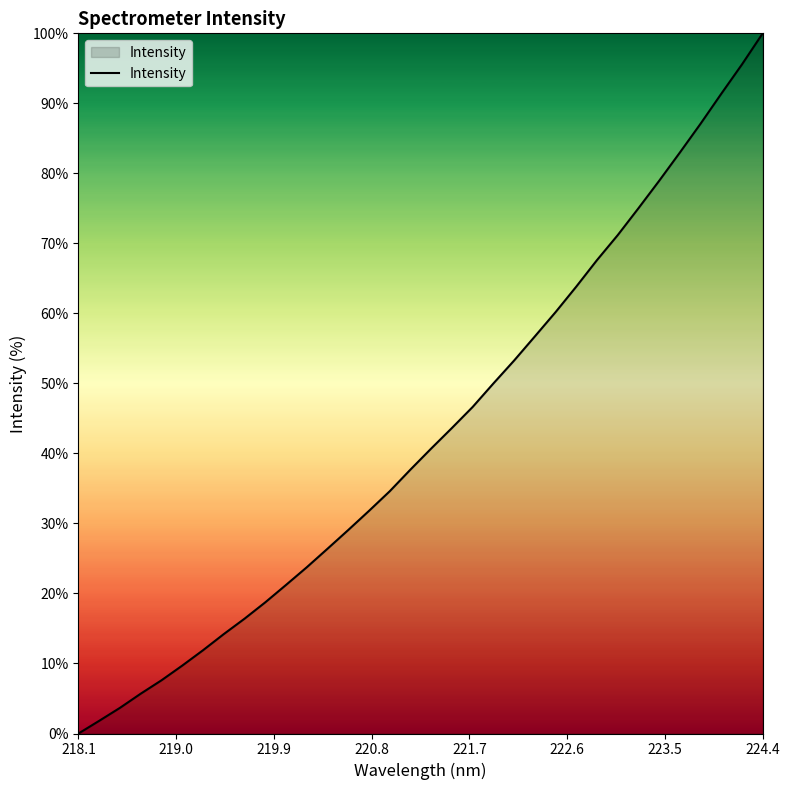

What is the maximum value shown in the chart?

100.0